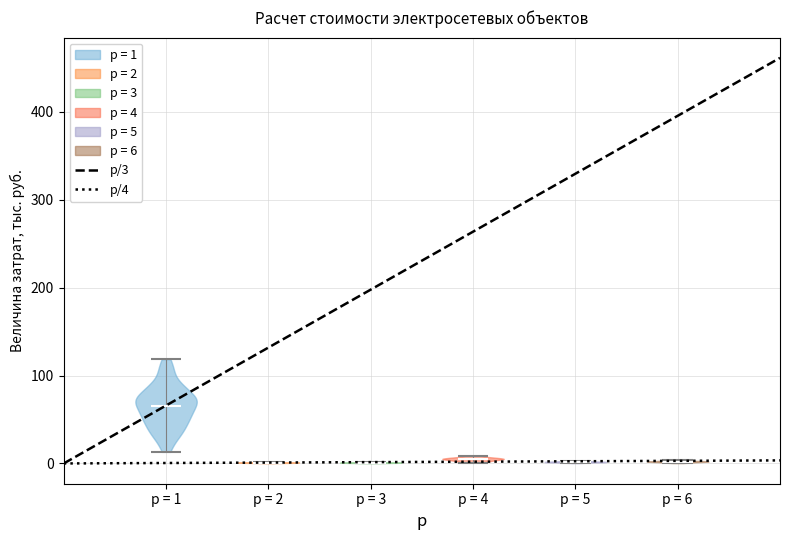

Reading left to right, read every violin against the y-axis: where its median line is, and the lowest and highest points it reaches. The values are not printed on the chart, so give them approximately, as read against the axis.

p = 1: median line 70, lowest point 10, highest point 120
p = 2: median line 0, lowest point 0, highest point 0
p = 3: median line 0, lowest point 0, highest point 0
p = 4: median line 0, lowest point 0, highest point 10
p = 5: median line 0, lowest point 0, highest point 0
p = 6: median line 0, lowest point 0, highest point 0